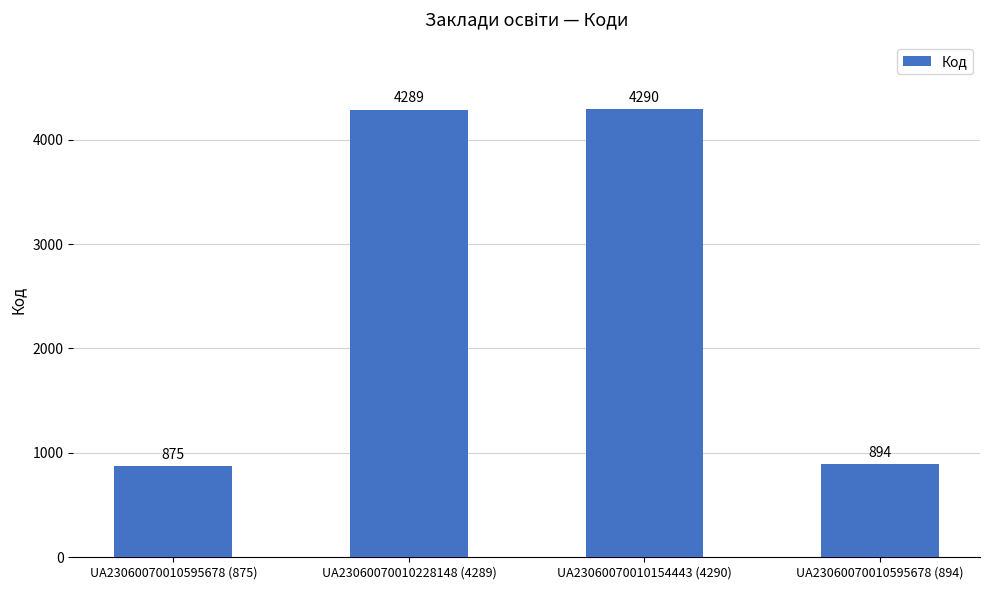

The chart shows a value of 4289 at UA23060070010228148 (4289). True or false?

True